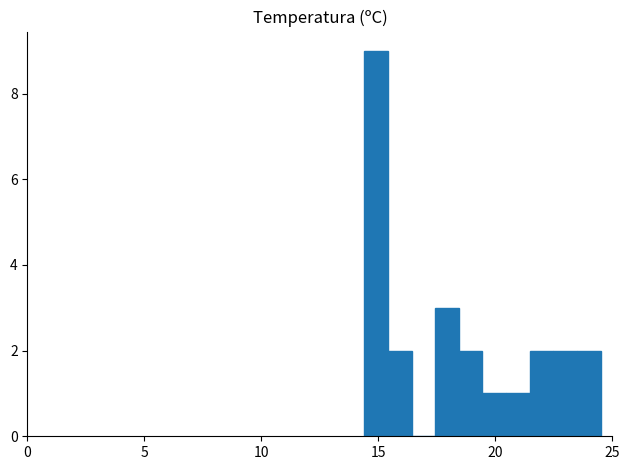

Read against the x-axis, roughly where is the centre of the tallest bar?

15.0